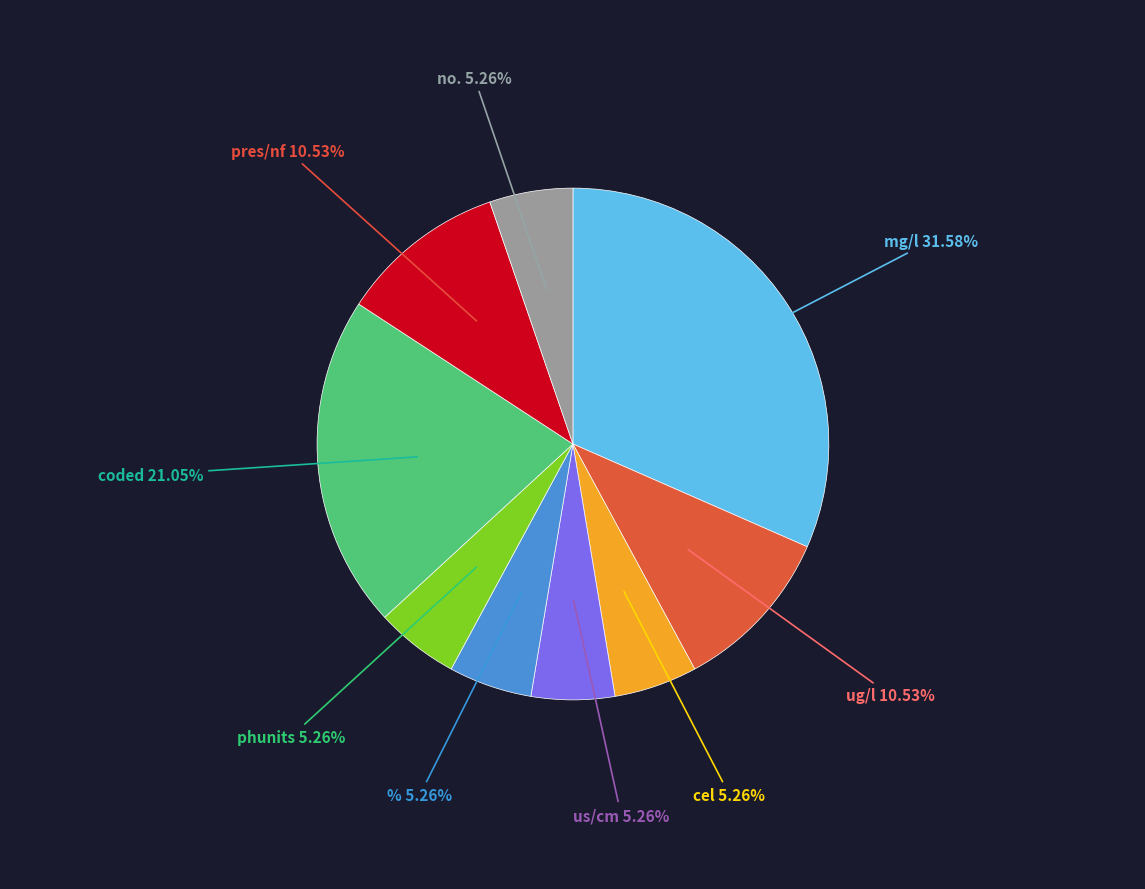

Is there any slice that represents more than half of the pie?

No